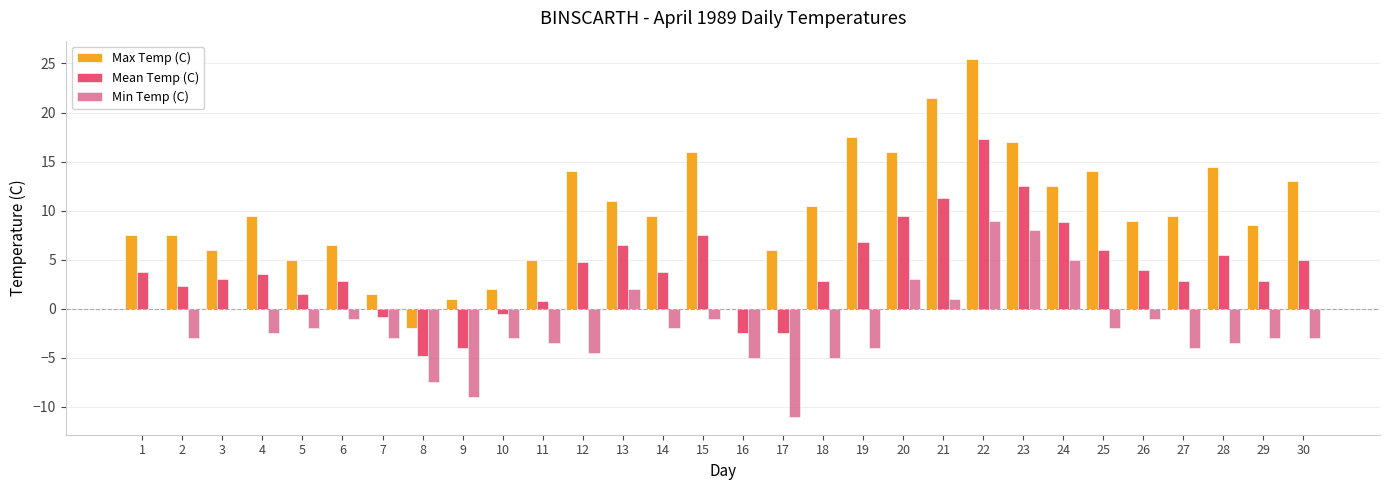

What is the maximum value for Mean Temp (C)?

17.3